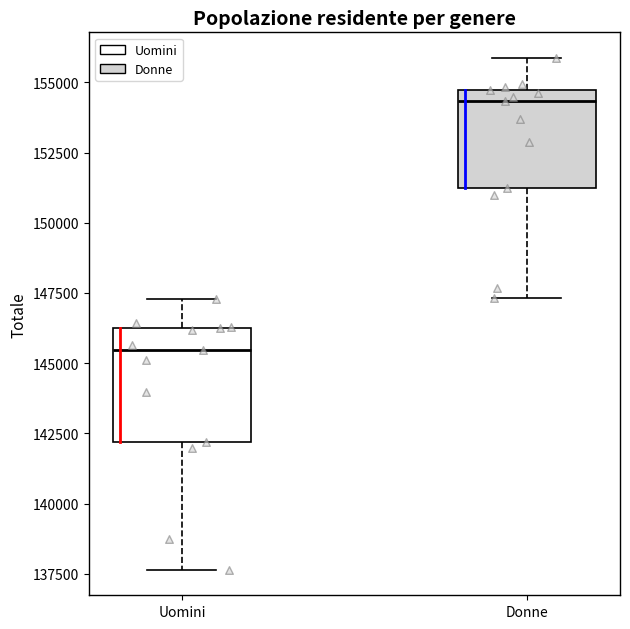

Where is the lower edge of the box for Donne on the y-axis? The values are not printed on the chart, so give them approximately, as read against the axis.

151000